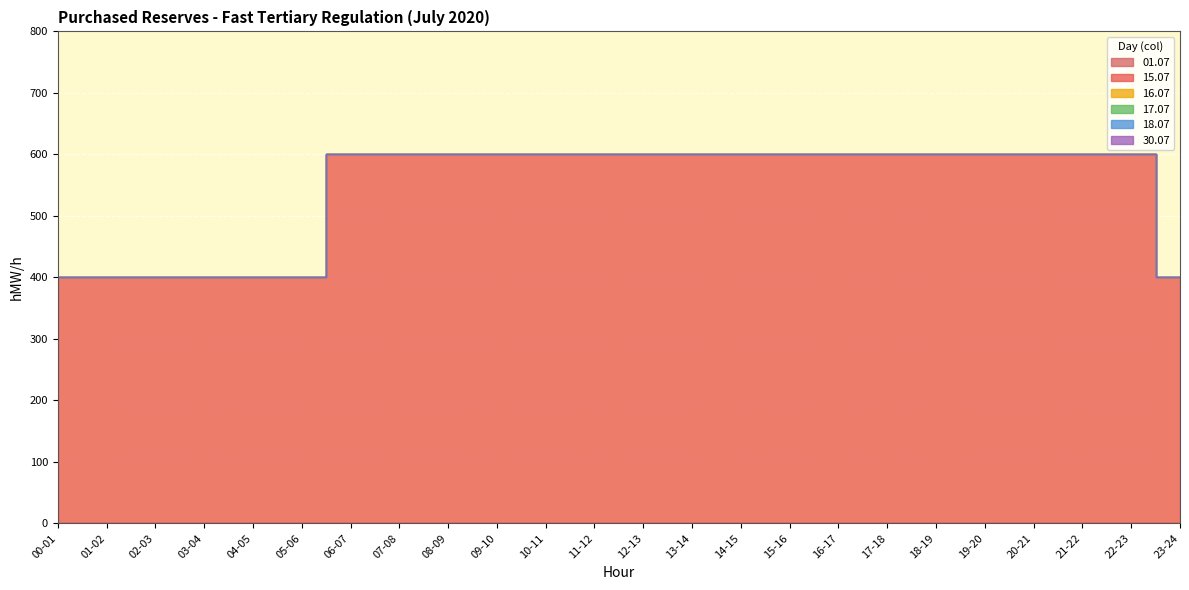

What is the label of the 4th point from the left?

03-04